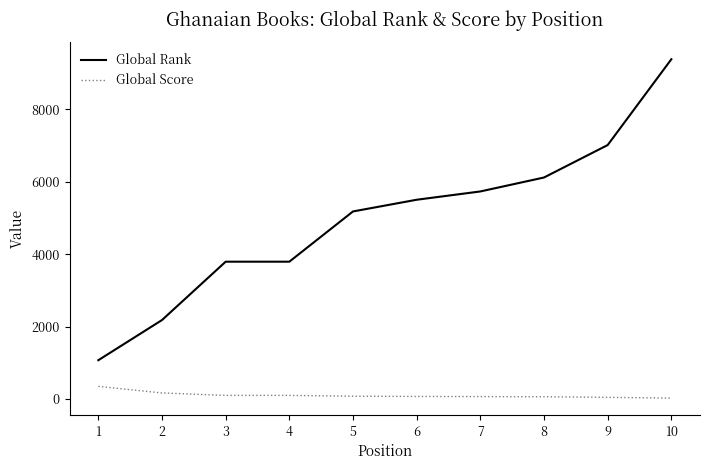

True or false: Global Score and Global Rank cross at least once.

False